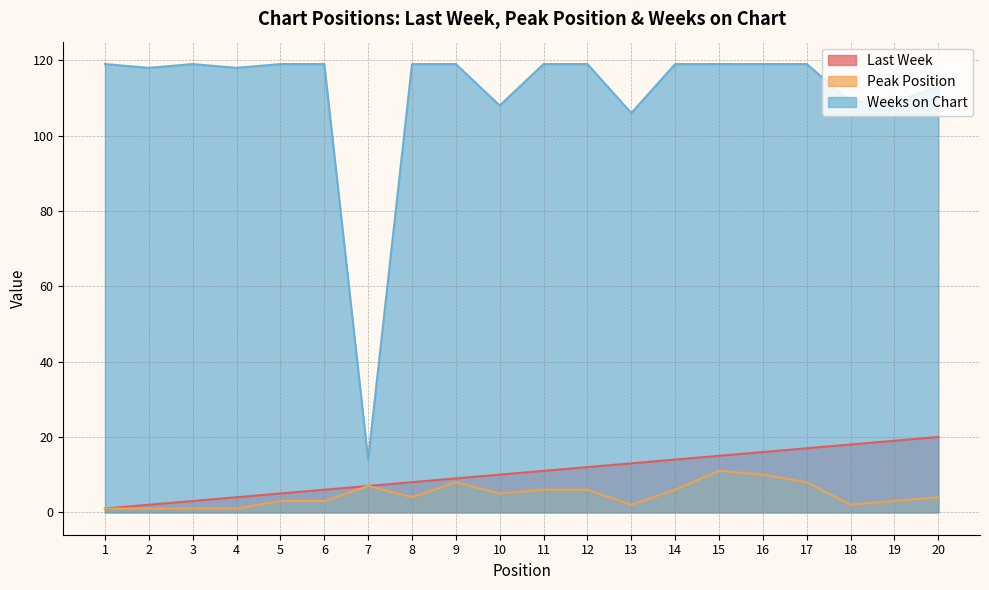

Where is Weeks on Chart nearest to the value 66?

13